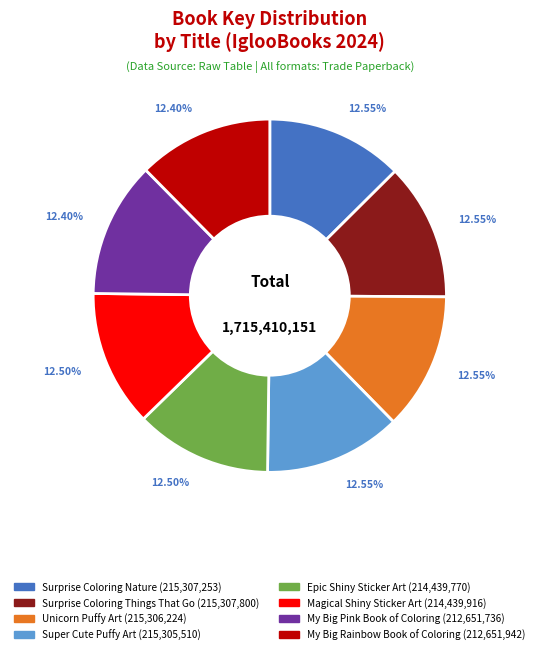

True or false: Surprise Coloring Nature accounts for 13% of the total.

True